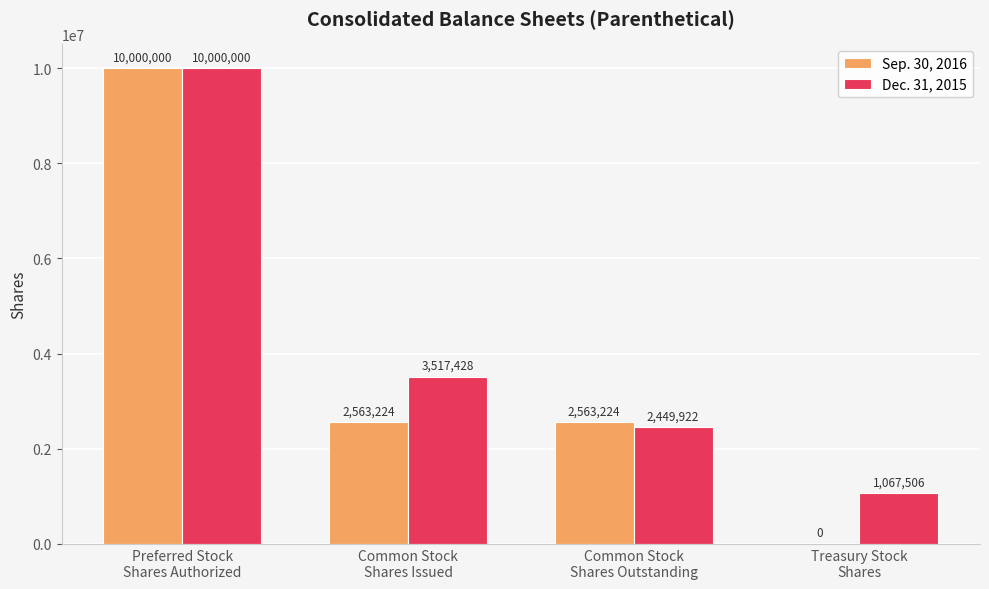

Count the number of categories in the chart.

4